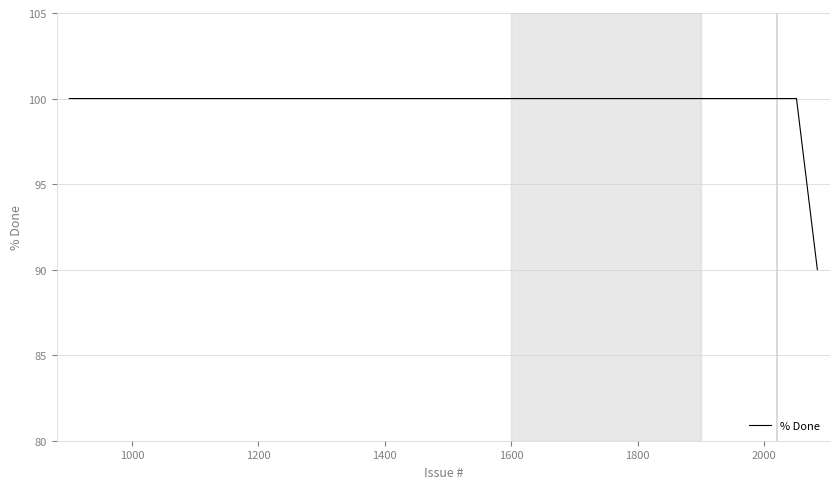

What is the minimum value shown in the chart?

90